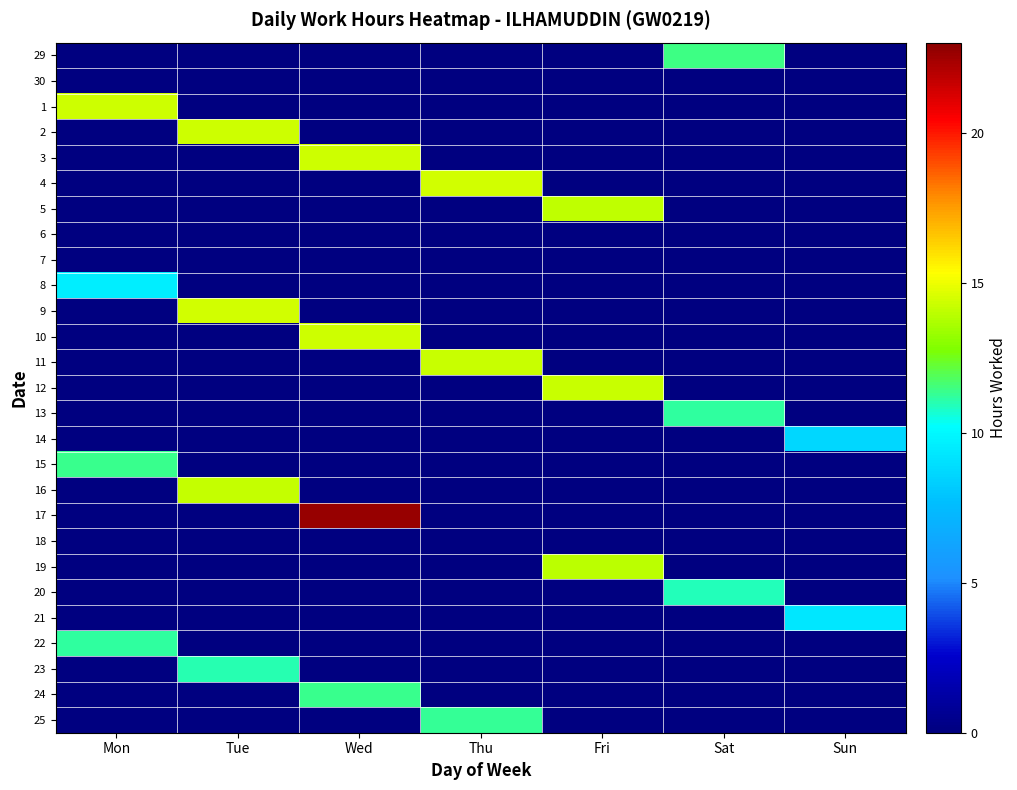

At how many categories does at least one series exceed 12?

5